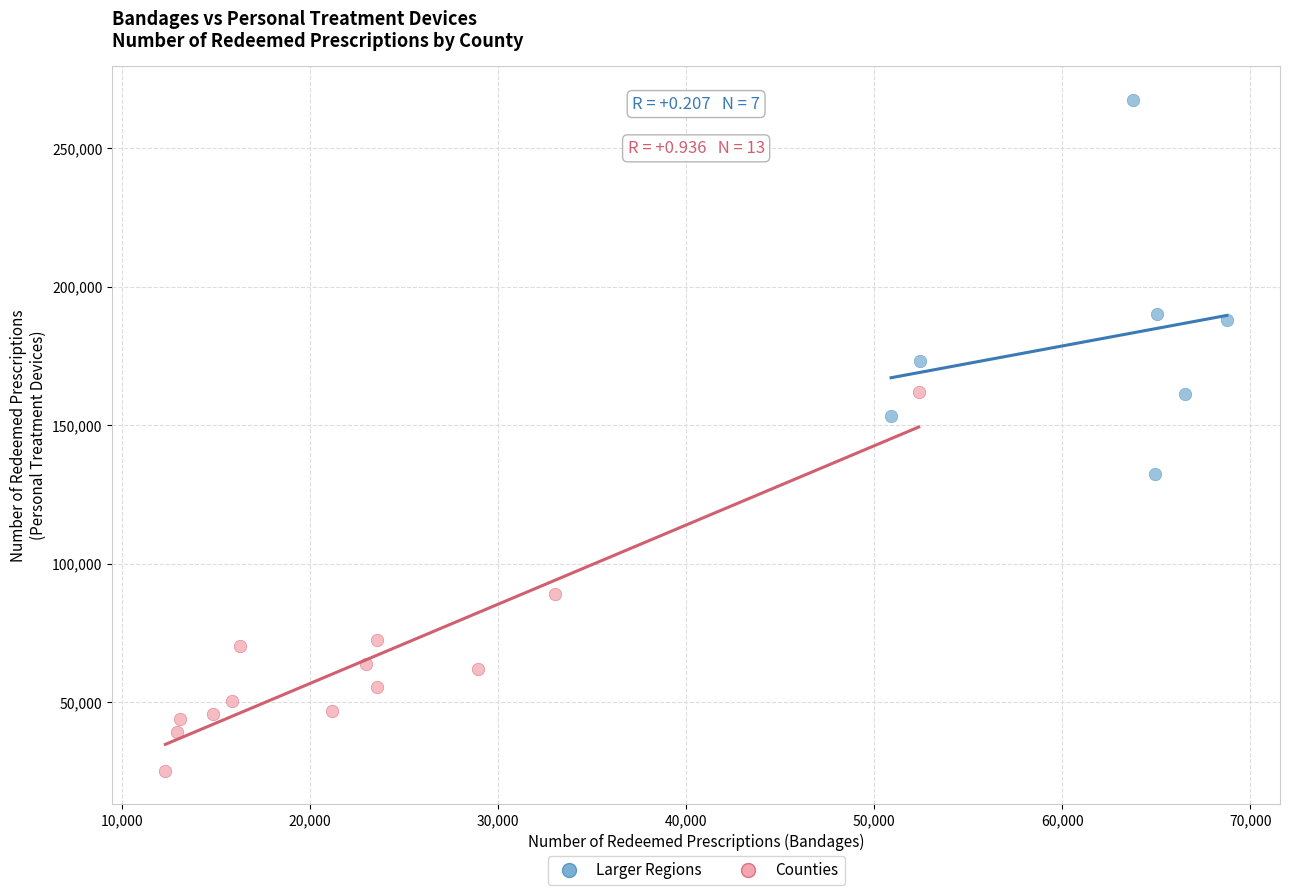

Which series reaches the maximum Y coordinate?

Larger Regions